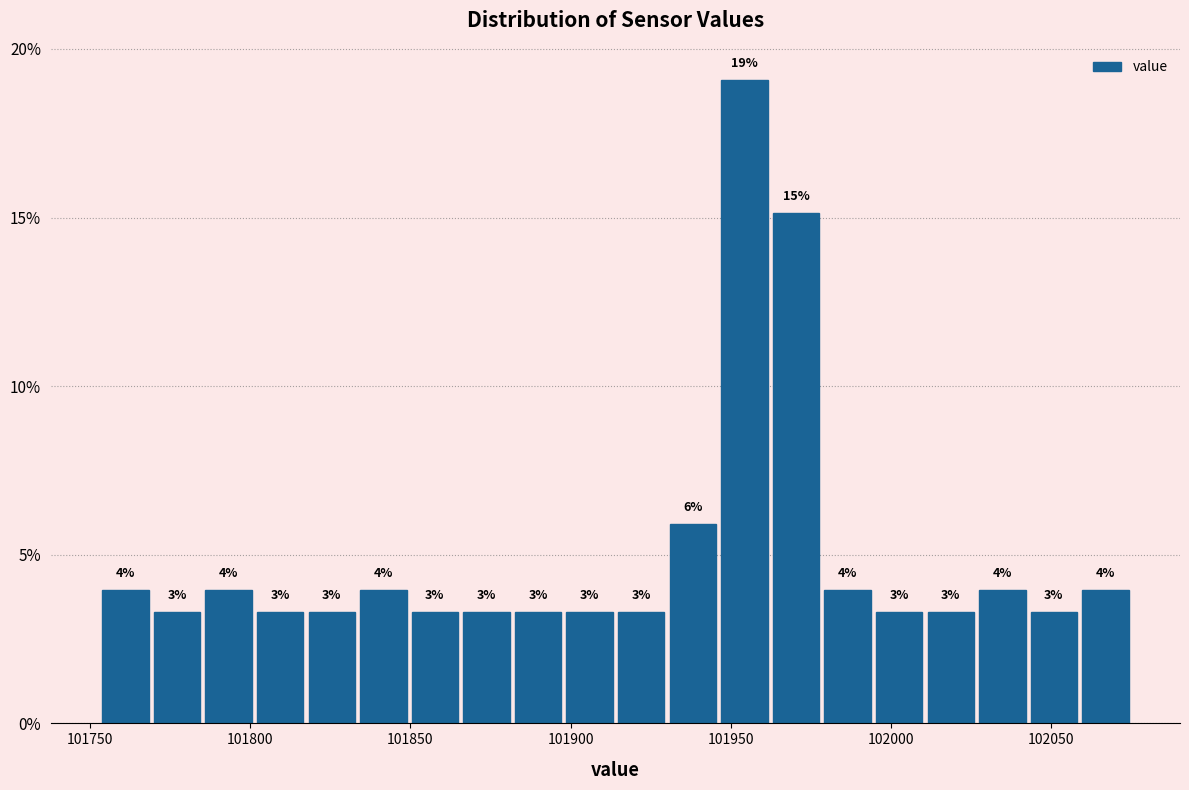

Around what value on the x-axis is the tallest bar? Give the approximate position of its centre, as read against the axis.

101955